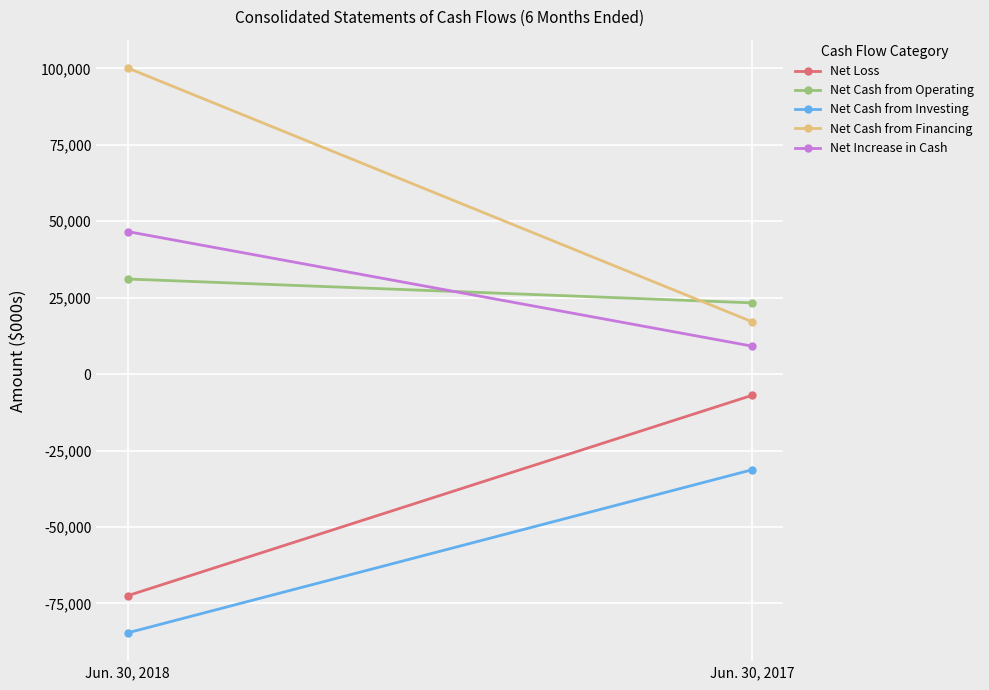

What is the maximum value shown in the chart?

100151